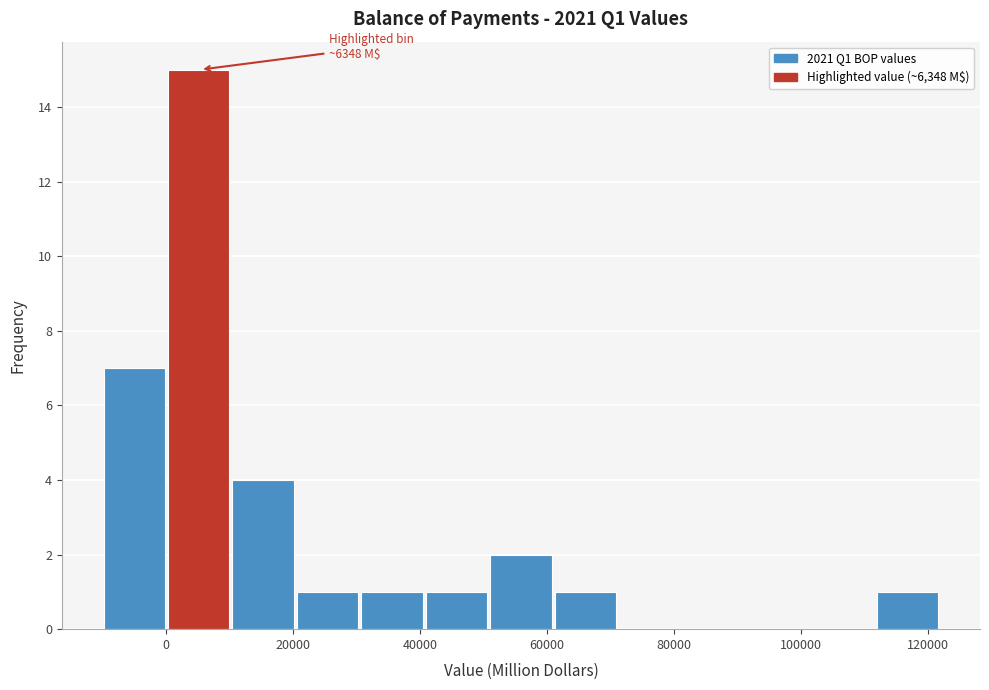

Over which range of the x-axis is the bar tallest?

0 to 10000